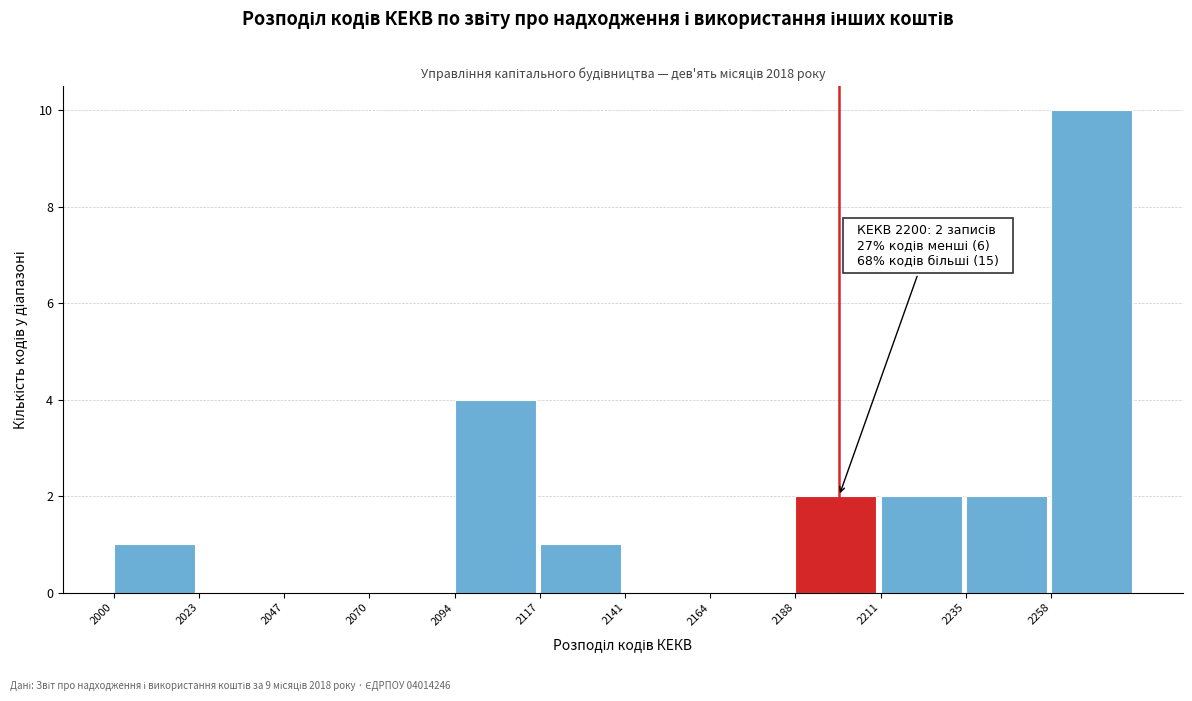

Which range on the x-axis has the tallest bar?

2258.5 to 2282.0